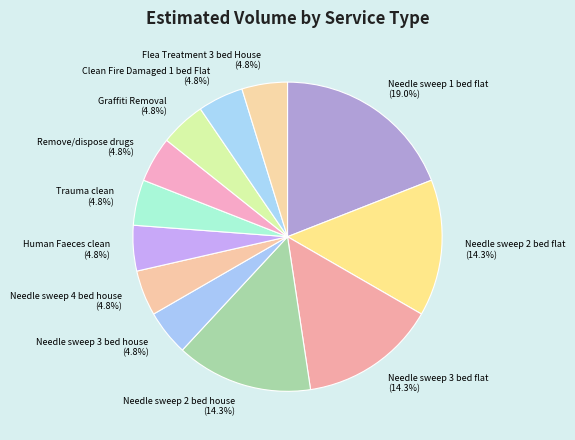

True or false: Needle sweep 3 bed flat accounts for 14% of the total.

True